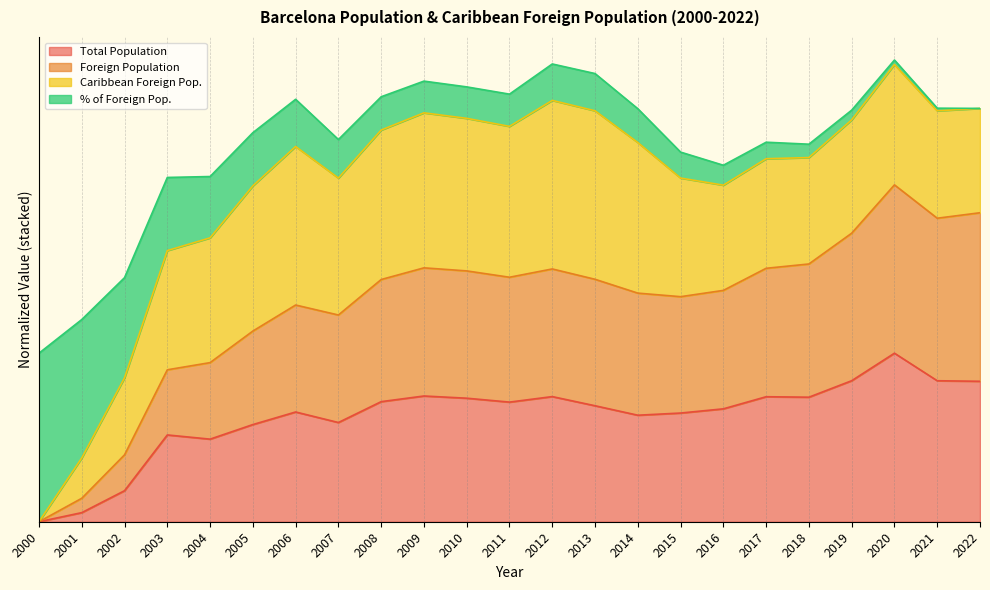

What is the spread (max minus min) of values at 2012?

75.7